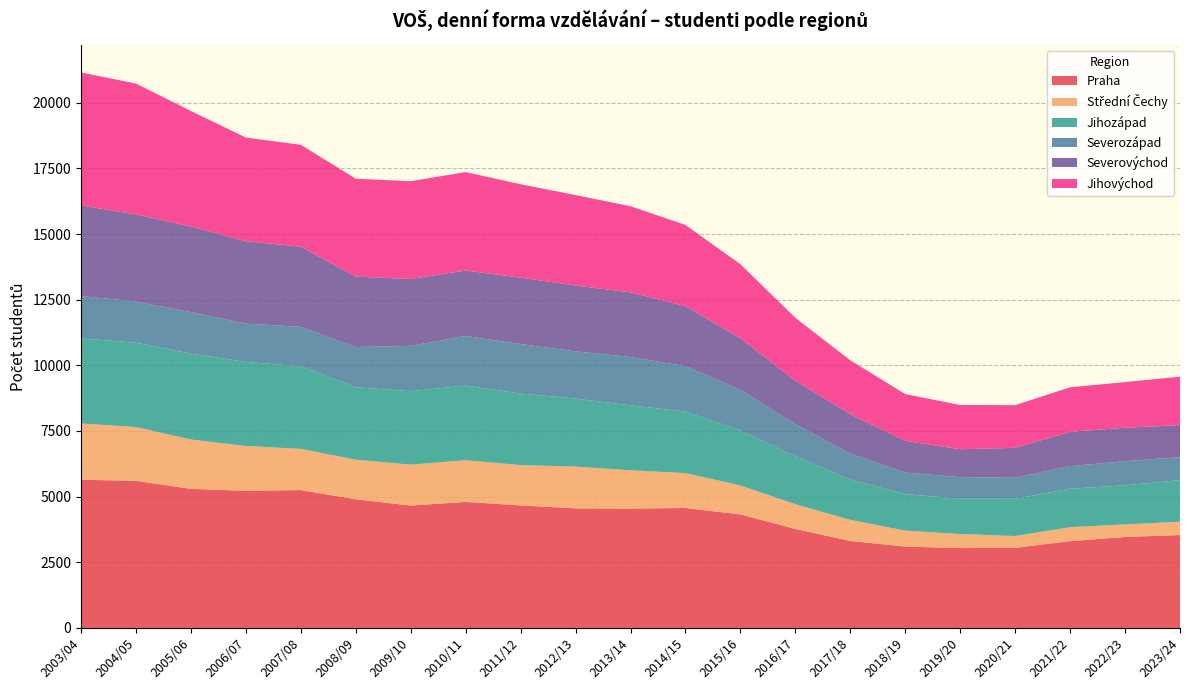

Reading left to right, what are all the values shown in this chart?

Praha: 2003/04=5642	2004/05=5605	2005/06=5296	2006/07=5222	2007/08=5250	2008/09=4900	2009/10=4660	2010/11=4800	2011/12=4665	2012/13=4554	2013/14=4546	2014/15=4569	2015/16=4322	2016/17=3772	2017/18=3312	2018/19=3099	2019/20=3041	2020/21=3050	2021/22=3305	2022/23=3464	2023/24=3538
Střední Čechy: 2003/04=2144	2004/05=2045	2005/06=1879	2006/07=1706	2007/08=1568	2008/09=1509	2009/10=1557	2010/11=1586	2011/12=1536	2012/13=1590	2013/14=1457	2014/15=1326	2015/16=1105	2016/17=939	2017/18=803	2018/19=606	2019/20=535	2020/21=449	2021/22=532	2022/23=479	2023/24=506
Jihozápad: 2003/04=3238	2004/05=3213	2005/06=3269	2006/07=3204	2007/08=3146	2008/09=2757	2009/10=2798	2010/11=2844	2011/12=2723	2012/13=2590	2013/14=2474	2014/15=2343	2015/16=2093	2016/17=1824	2017/18=1541	2018/19=1391	2019/20=1347	2020/21=1423	2021/22=1465	2022/23=1489	2023/24=1584
Severozápad: 2003/04=1614	2004/05=1569	2005/06=1582	2006/07=1457	2007/08=1503	2008/09=1530	2009/10=1727	2010/11=1889	2011/12=1886	2012/13=1798	2013/14=1841	2014/15=1731	2015/16=1548	2016/17=1227	2017/18=981	2018/19=823	2019/20=819	2020/21=799	2021/22=860	2022/23=918	2023/24=877
Severovýchod: 2003/04=3448	2004/05=3316	2005/06=3259	2006/07=3138	2007/08=3052	2008/09=2682	2009/10=2546	2010/11=2491	2011/12=2529	2012/13=2507	2013/14=2460	2014/15=2285	2015/16=1963	2016/17=1653	2017/18=1505	2018/19=1204	2019/20=1063	2020/21=1138	2021/22=1307	2022/23=1272	2023/24=1218
Jihovýchod: 2003/04=5068	2004/05=4981	2005/06=4401	2006/07=3946	2007/08=3879	2008/09=3728	2009/10=3724	2010/11=3748	2011/12=3557	2012/13=3445	2013/14=3280	2014/15=3092	2015/16=2819	2016/17=2395	2017/18=2049	2018/19=1781	2019/20=1684	2020/21=1624	2021/22=1694	2022/23=1740	2023/24=1844